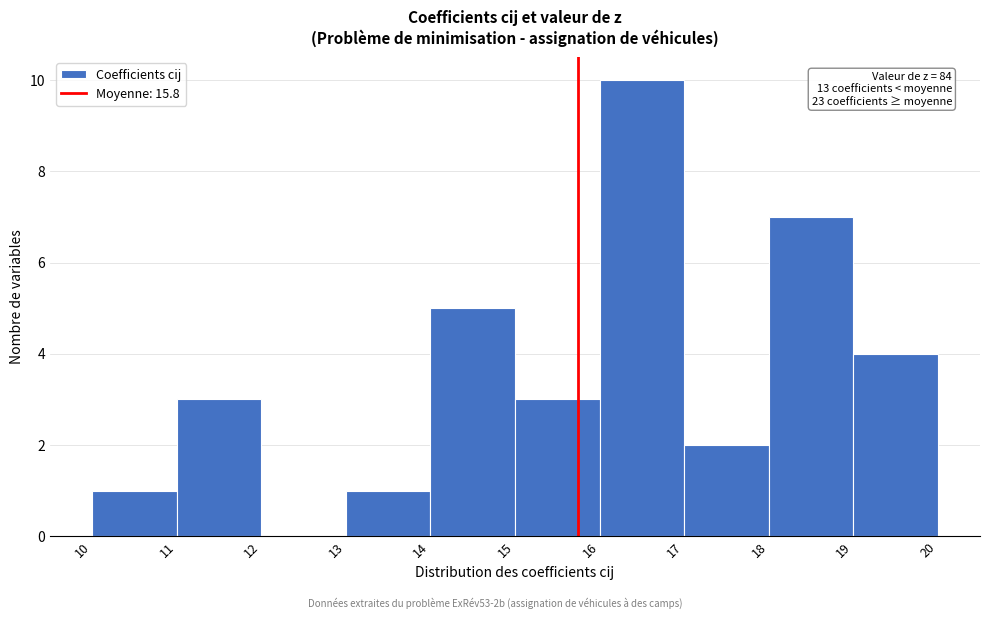

Over which range of the x-axis is the bar tallest?

16 to 17